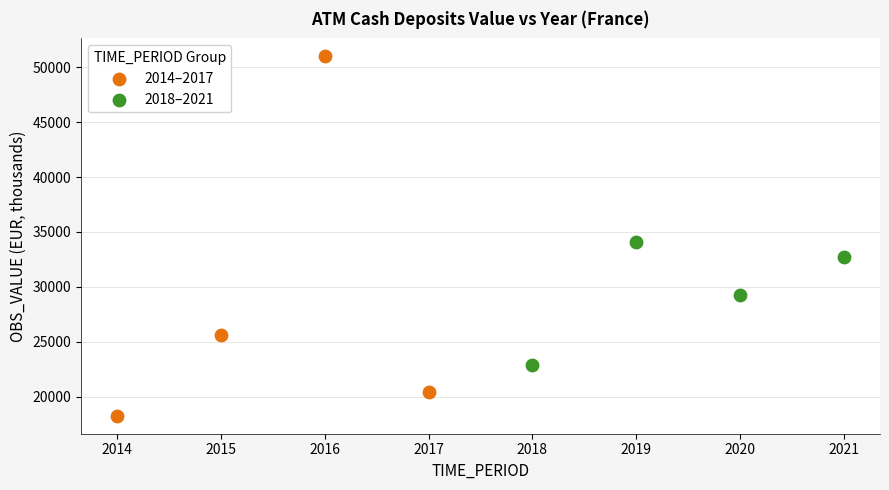

Which series contains the lowest Y value?

2014–2017